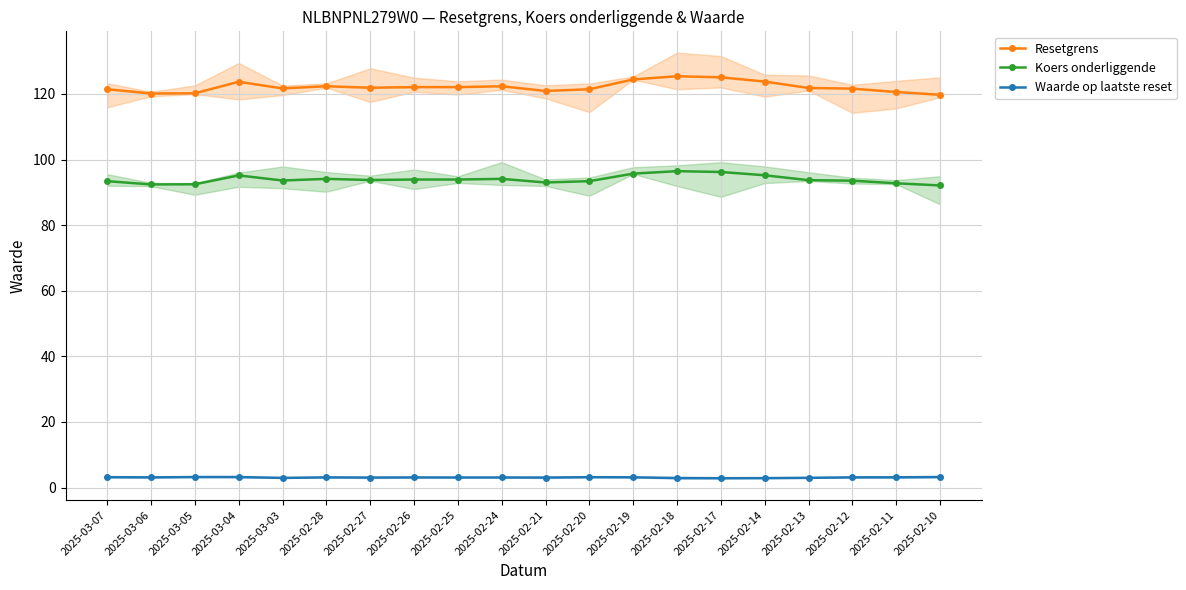

What is the smallest value displayed?

2.8